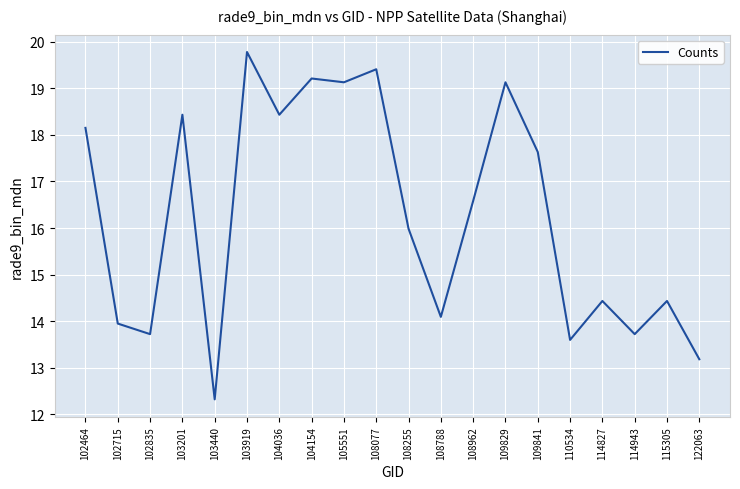

Which label corresponds to the largest value in the chart?

103919